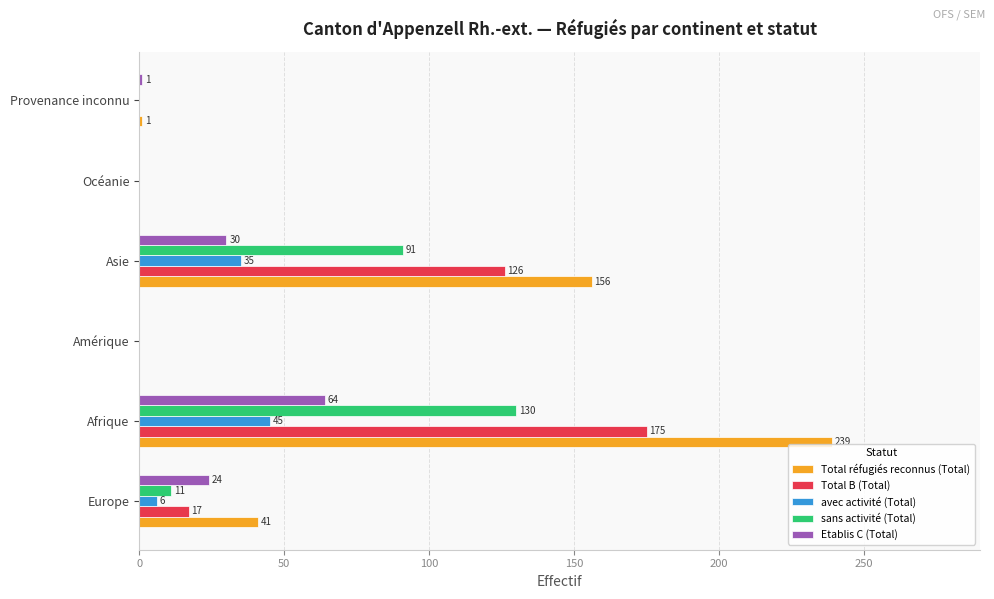

The Total B (Total) series shows 87 at Asie. True or false?

False